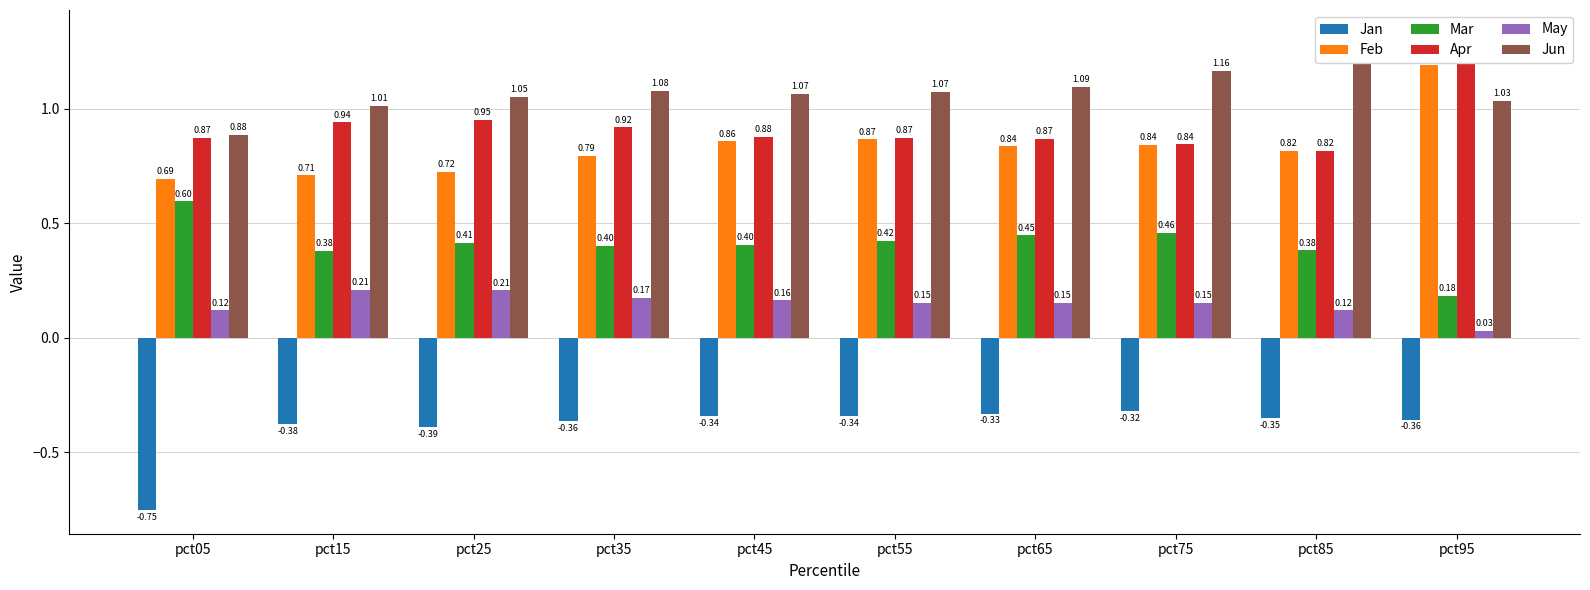

Which has a higher value, pct65 or pct85?

pct65